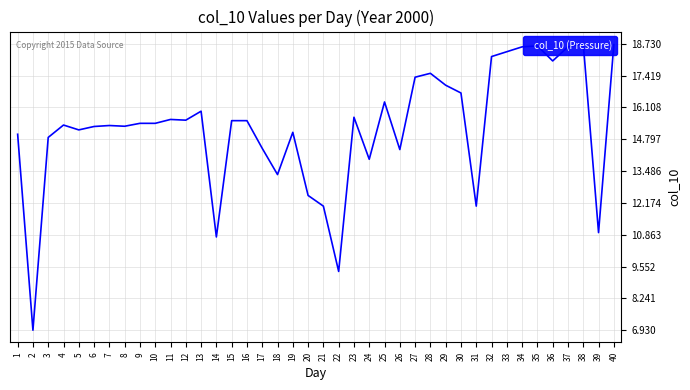

Reading left to right, extract all data points from this chart.

15.0	6.9	14.9	15.4	15.2	15.3	15.4	15.3	15.4	15.4	15.6	15.6	15.9	10.8	15.6	15.6	14.4	13.3	15.1	12.5	12.0	9.3	15.7	14.0	16.3	14.4	17.4	17.5	17.0	16.7	12.0	18.2	18.4	18.6	18.6	18.0	18.6	18.7	10.9	18.7